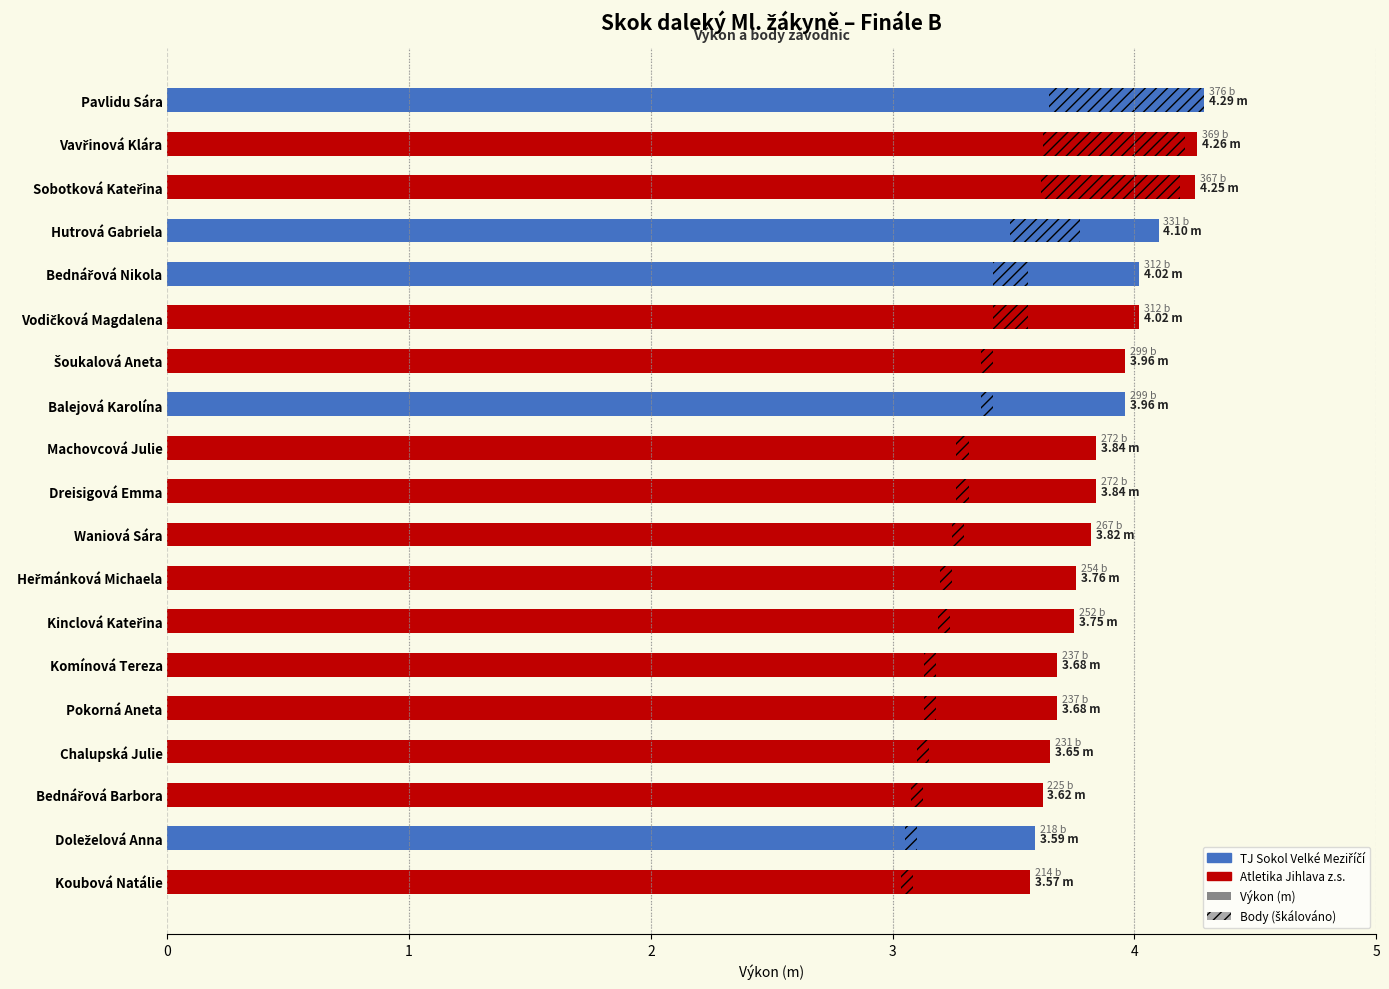

Which has a higher value, Bednářová Nikola or Pokorná Aneta?

Bednářová Nikola